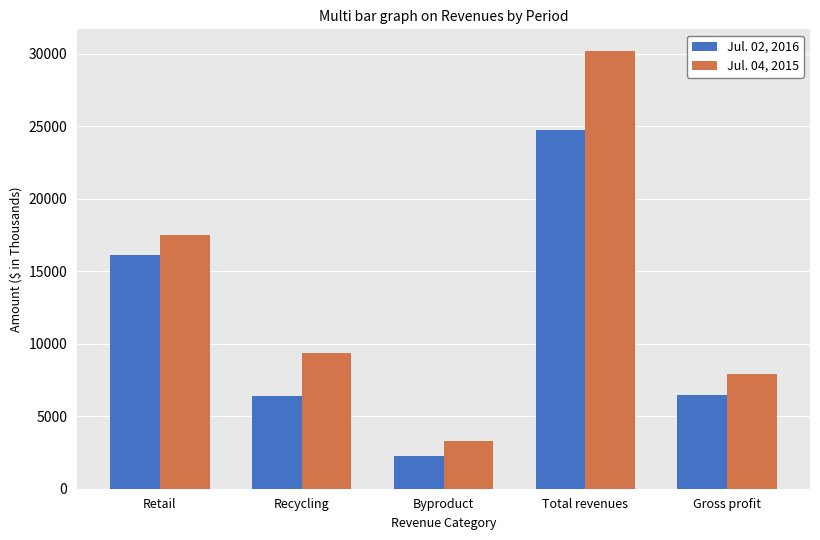

How many bars are there in total?

10